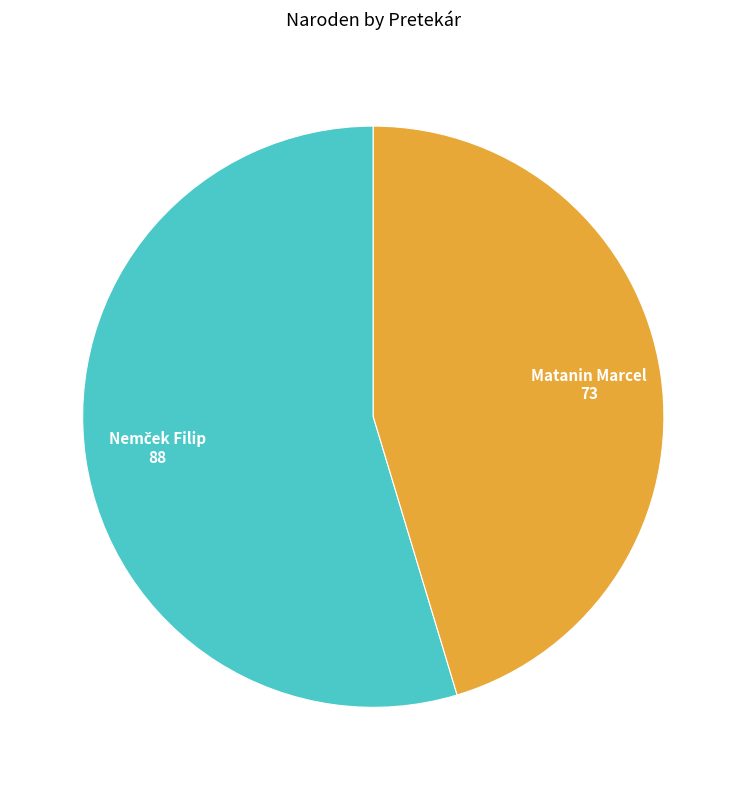

True or false: Matanin Marcel accounts for 55% of the total.

False